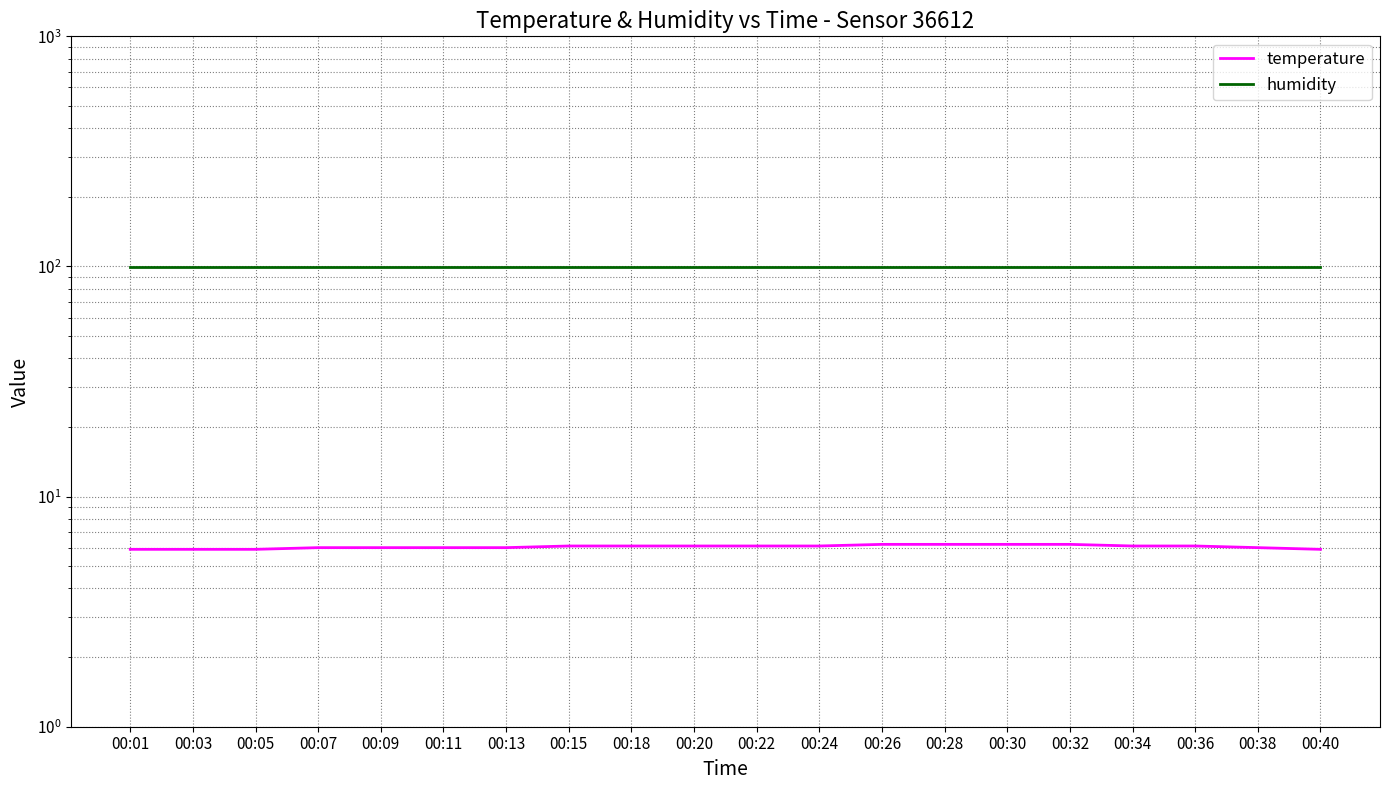

Reading right to left, transcribe all the data shown in this chart.

temperature: 5.9	6.0	6.1	6.1	6.2	6.2	6.2	6.2	6.1	6.1	6.1	6.1	6.1	6.0	6.0	6.0	6.0	5.9	5.9	5.9
humidity: 99.9	99.9	99.9	99.9	99.9	99.9	99.9	99.9	99.9	99.9	99.9	99.9	99.9	99.9	99.9	99.9	99.9	99.9	99.9	99.9